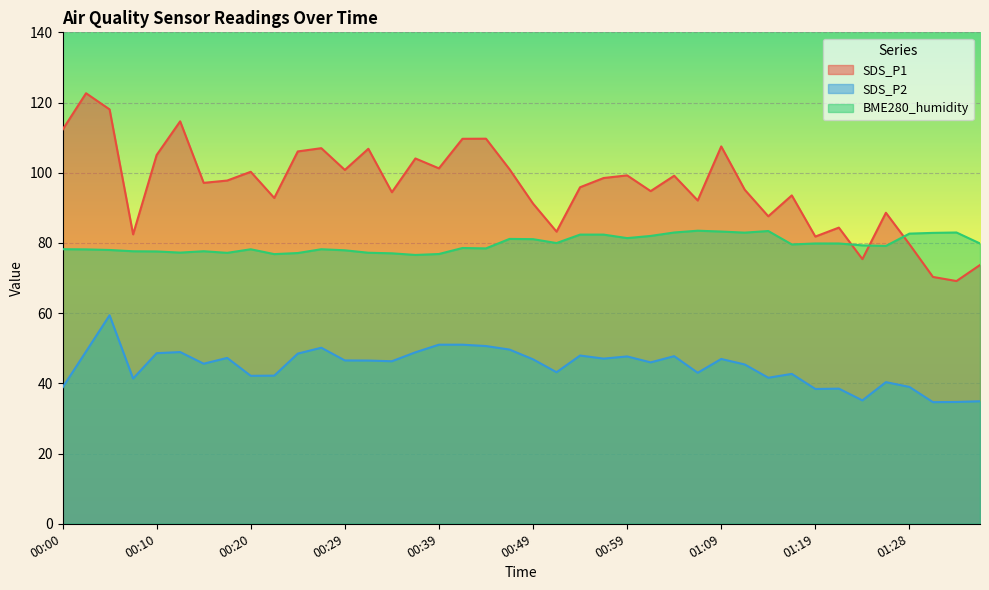

Count the number of categories in the chart.

40